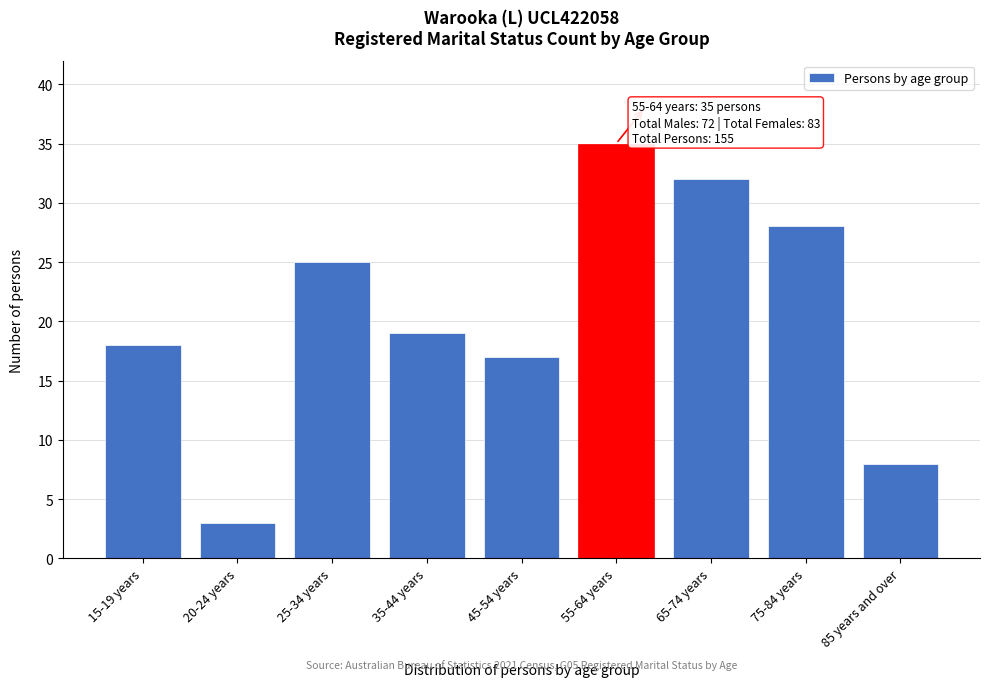

Reading left to right, transcribe all the data shown in this chart.

15-19 years=18	20-24 years=3	25-34 years=25	35-44 years=19	45-54 years=17	55-64 years=35	65-74 years=32	75-84 years=28	85 years and over=8